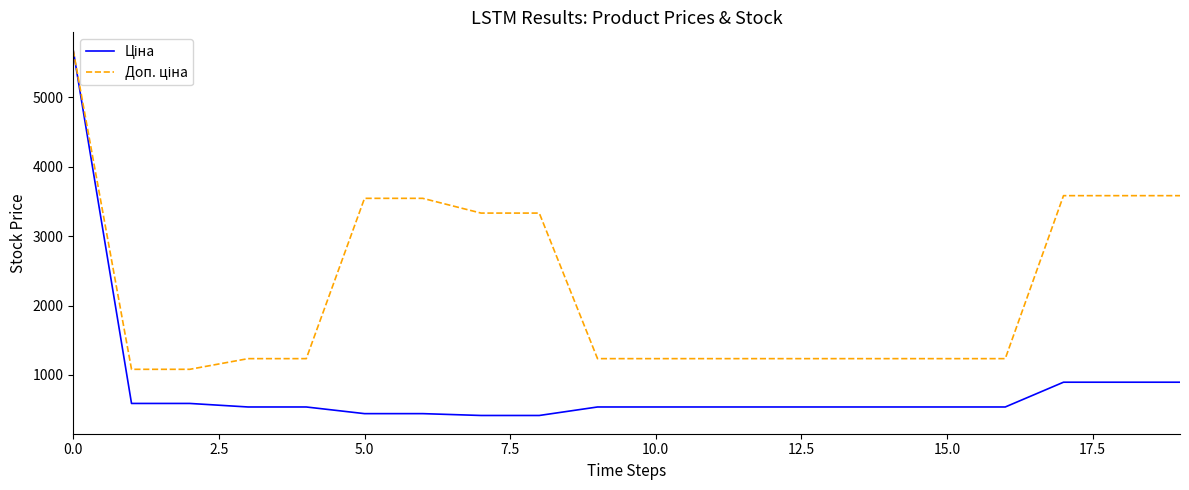

What is the greatest value displayed?

5673.8